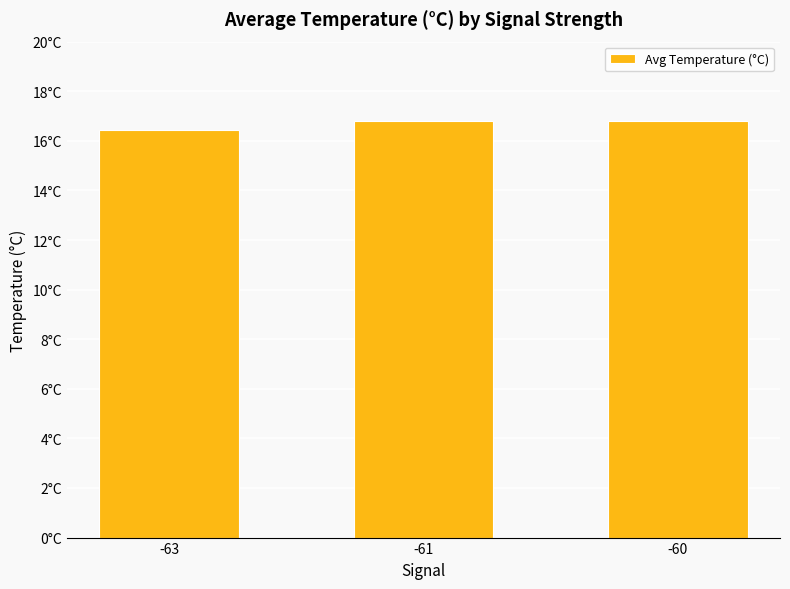

What is the sum of the values at -63 and -61?

33.3